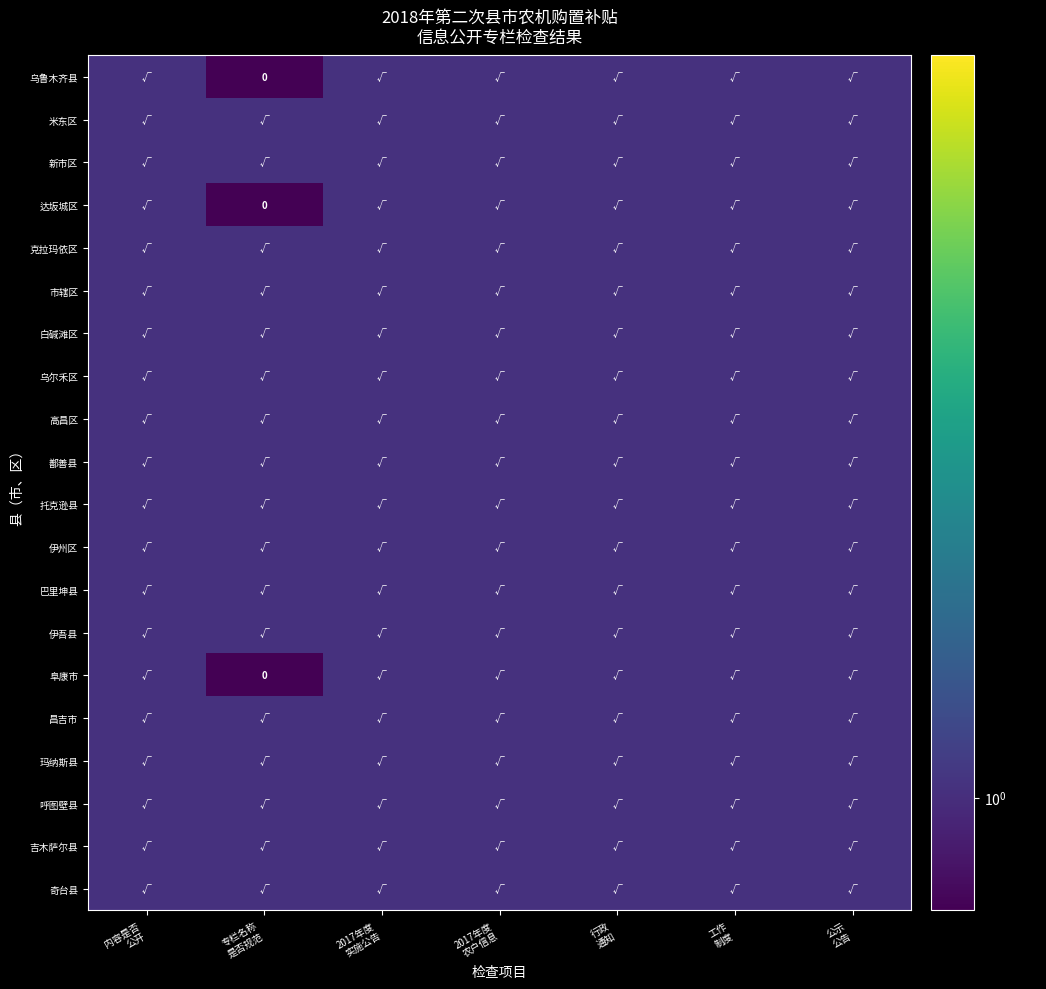

At which category does the chart reach its peak across all series?

内容是否
公开